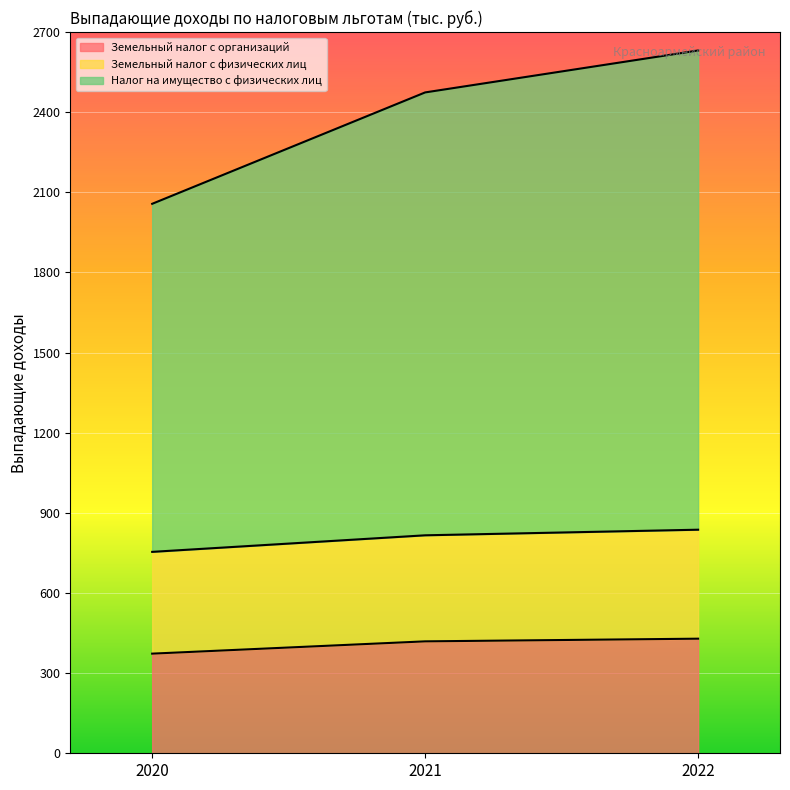

How many distinct data groups are displayed?

3